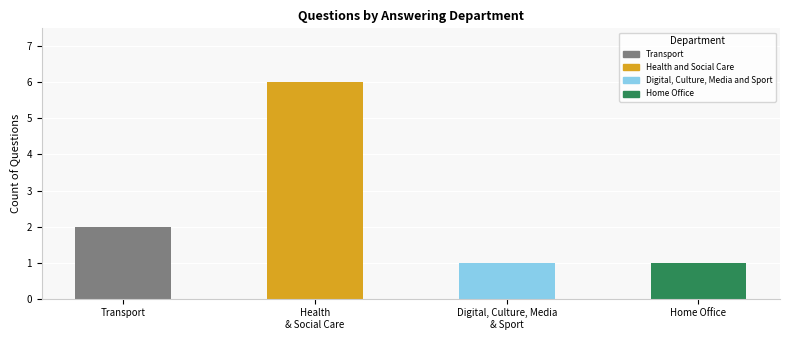

At which label is the value closest to 3?

Transport